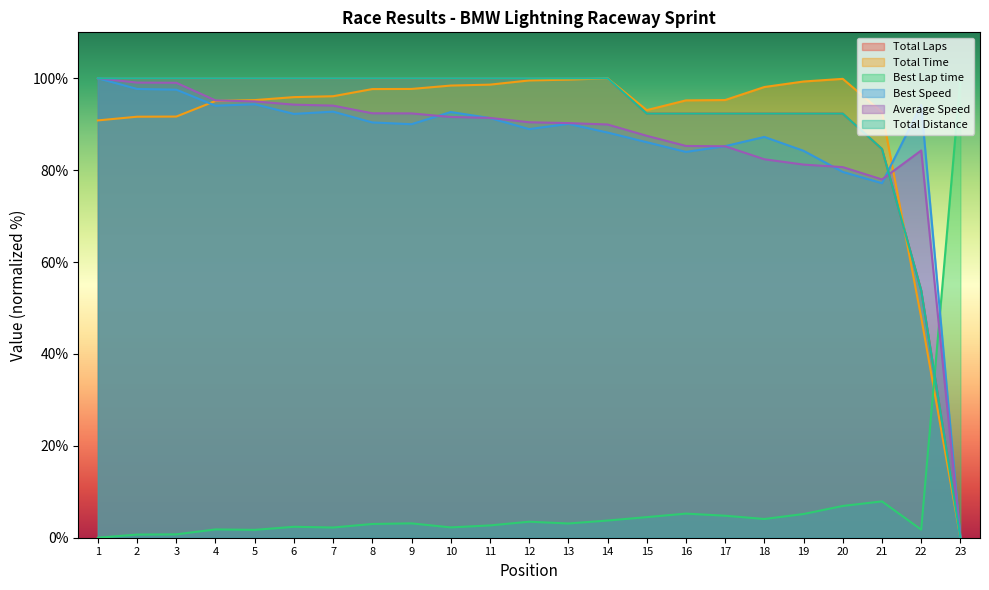

Reading left to right, list all the values displayed in this chart.

Total Laps: 100.0	100.0	100.0	100.0	100.0	100.0	100.0	100.0	100.0	100.0	100.0	100.0	100.0	100.0	92.3	92.3	92.3	92.3	92.3	92.3	84.6	53.8	0.0
Total Time: 90.8	91.6	91.7	95.1	95.2	95.9	96.1	97.7	97.7	98.4	98.6	99.5	99.7	100.0	93.1	95.2	95.3	98.1	99.3	99.9	92.6	48.0	0.0
Best Lap time: 0.0	0.7	0.7	1.8	1.7	2.4	2.2	3.0	3.1	2.2	2.7	3.5	3.1	3.7	4.5	5.2	4.8	4.1	5.2	6.9	7.9	1.8	100.0
Best Speed: 100.0	97.7	97.5	94.0	94.3	92.2	92.7	90.4	90.0	92.7	91.3	88.9	90.1	88.2	86.1	84.0	85.2	87.2	84.2	79.6	77.2	94.2	0.0
Average Speed: 100.0	99.1	99.0	95.2	95.0	94.3	94.0	92.4	92.4	91.6	91.4	90.4	90.2	89.9	87.5	85.3	85.2	82.4	81.2	80.7	78.0	84.3	0.0
Total Distance: 100.0	100.0	100.0	100.0	100.0	100.0	100.0	100.0	100.0	100.0	100.0	100.0	100.0	100.0	92.3	92.3	92.3	92.3	92.3	92.3	84.6	53.8	0.0